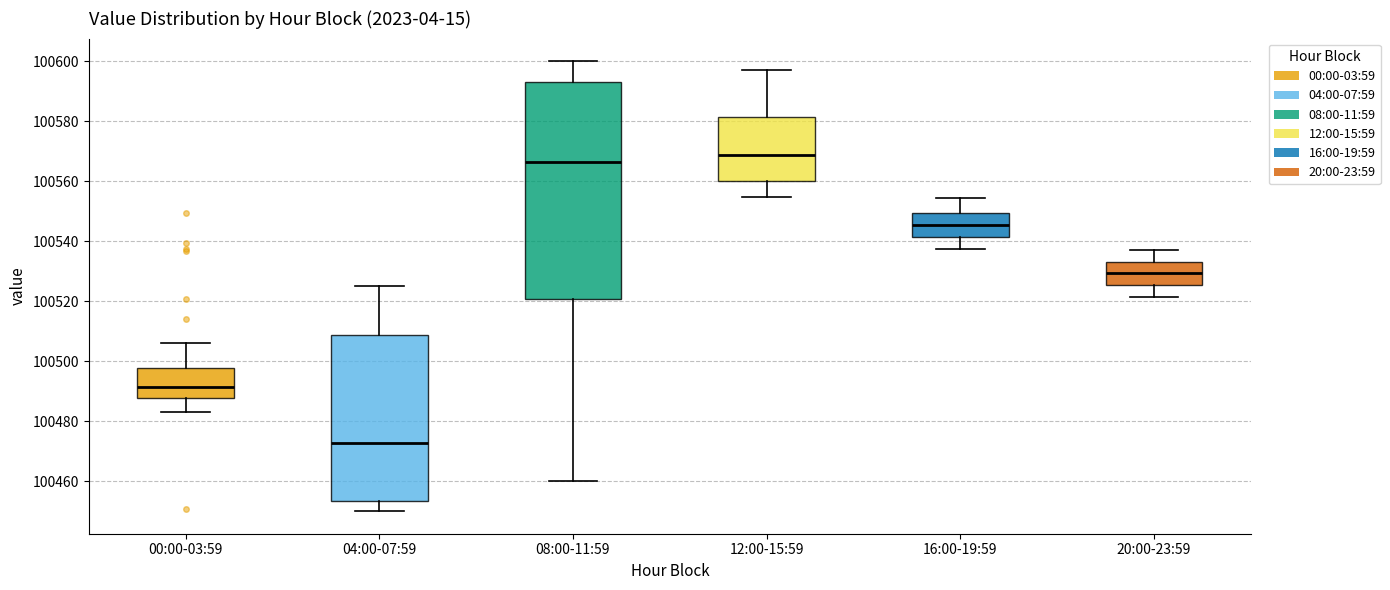

Which box is the tallest, from its lower edge to its upper edge?

08:00-11:59